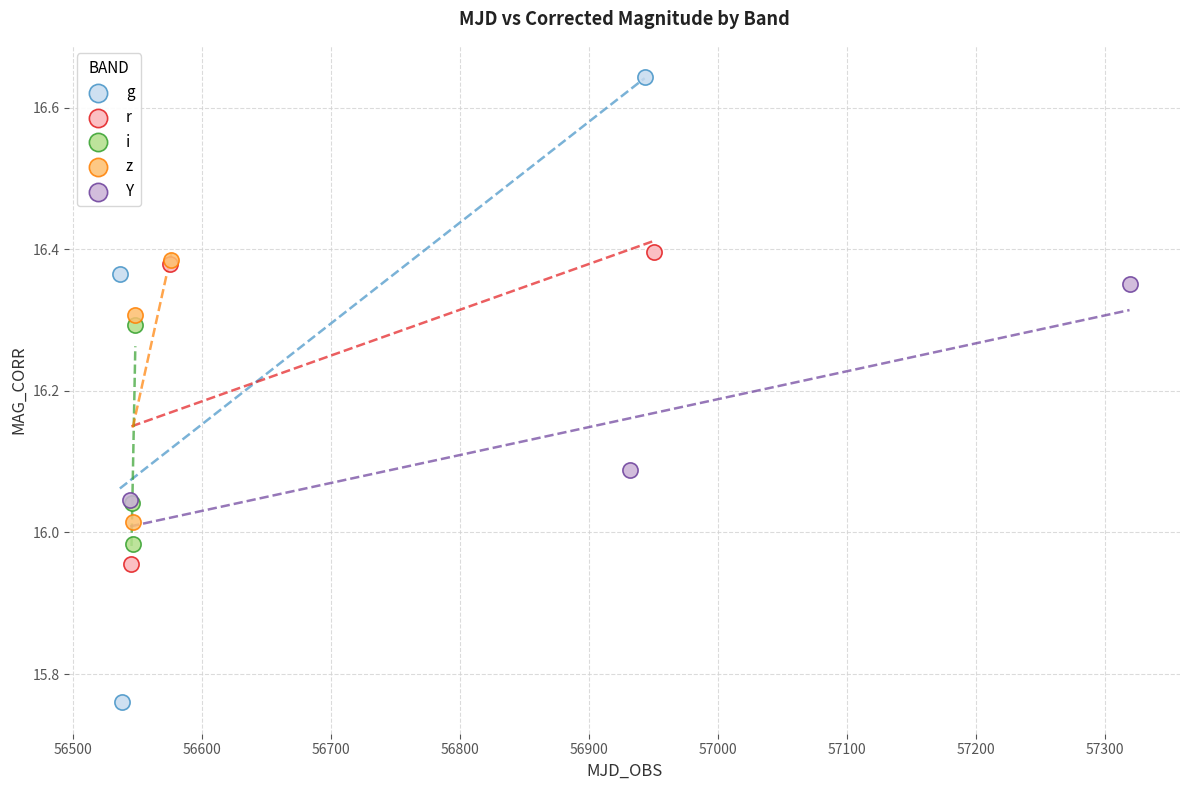

Which series reaches the maximum Y coordinate?

g